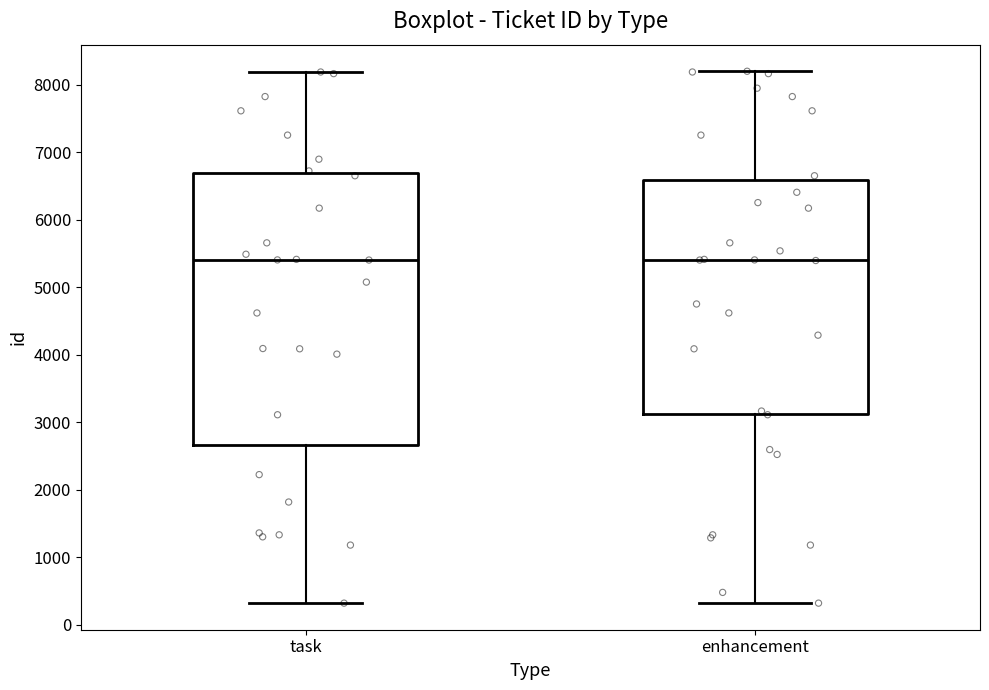

Reading left to right, transcribe this box plot: for each box, give where its median line is, the range the box spans, and where its two whiskers end, as read against the y-axis. The values are not printed on the chart, so give them approximately, as read against the axis.

task: median 5400, box 2700 to 6700, whiskers 300 to 8200
enhancement: median 5400, box 3100 to 6600, whiskers 300 to 8200